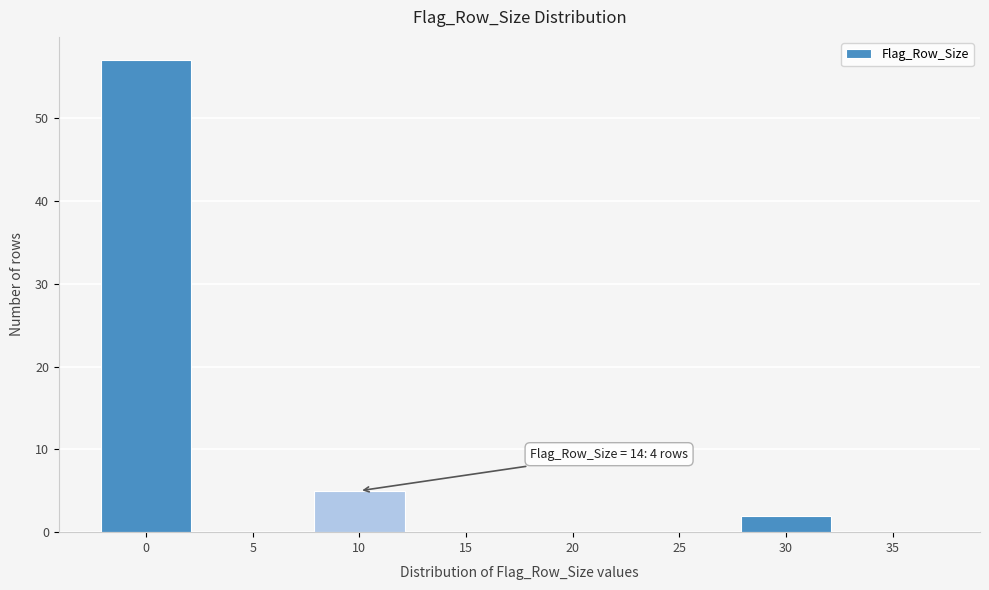

Reading left to right, extract all data points from this chart.

0=57	5=0	10=5	15=0	20=0	25=0	30=2	35=0